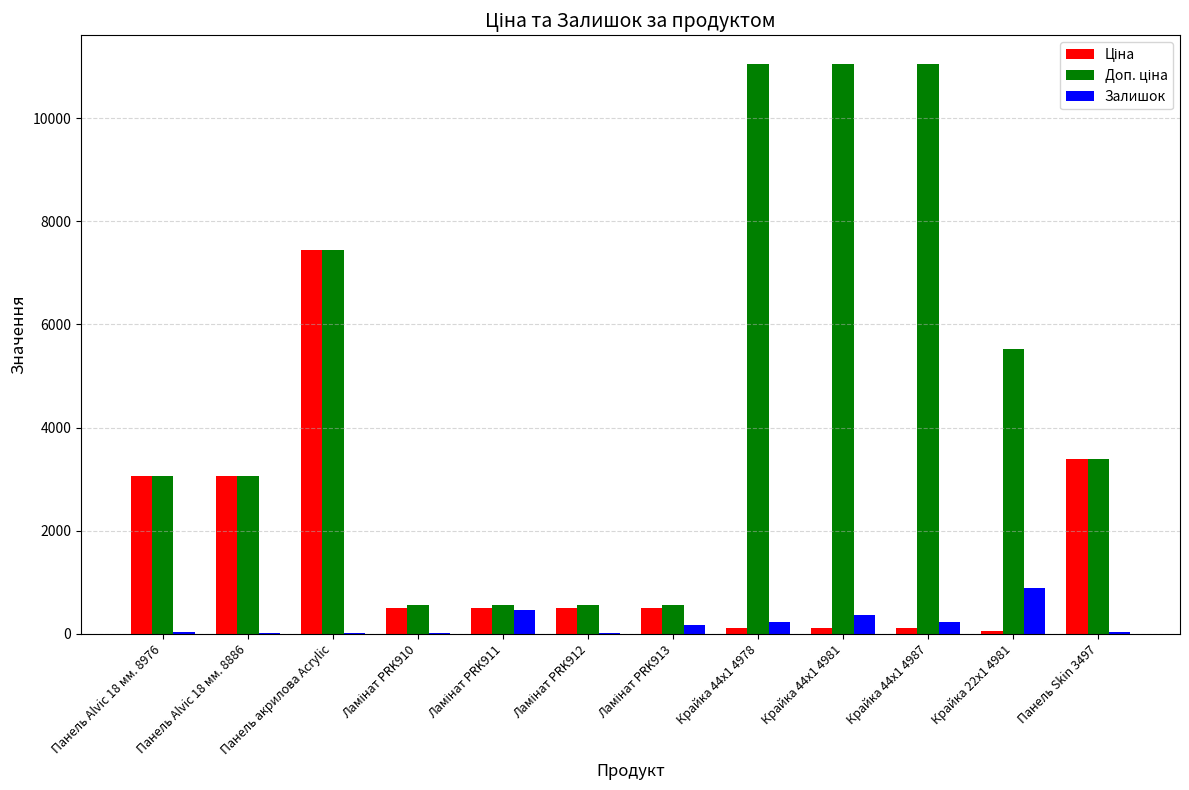

Are the bars horizontal?

No